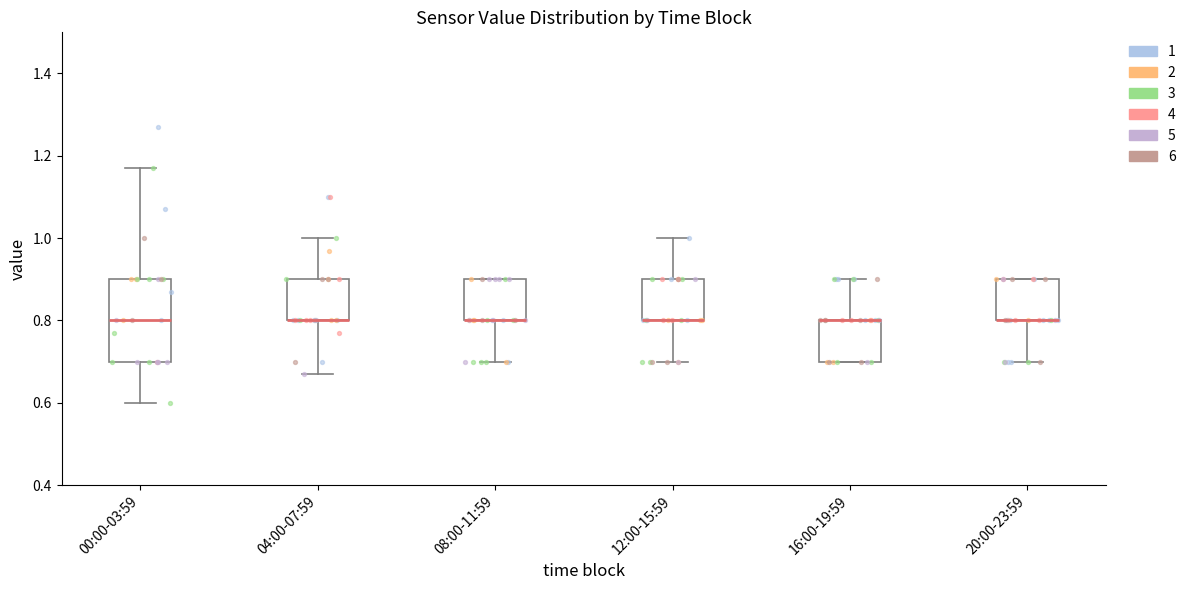

Where does the lower whisker of the box for 08:00-11:59 end on the y-axis? The values are not printed on the chart, so give them approximately, as read against the axis.

0.70